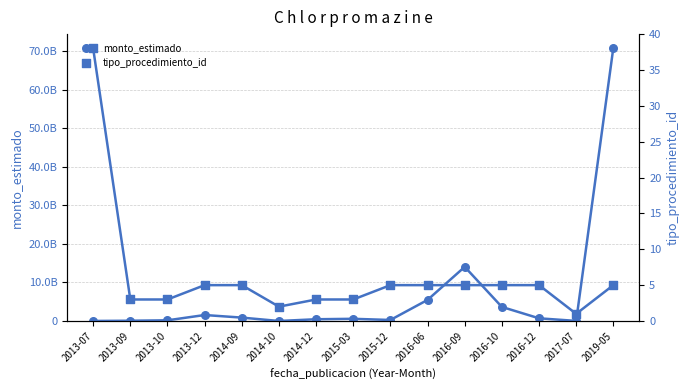

What are all the series names shown in the legend?

monto_estimado, tipo_procedimiento_id